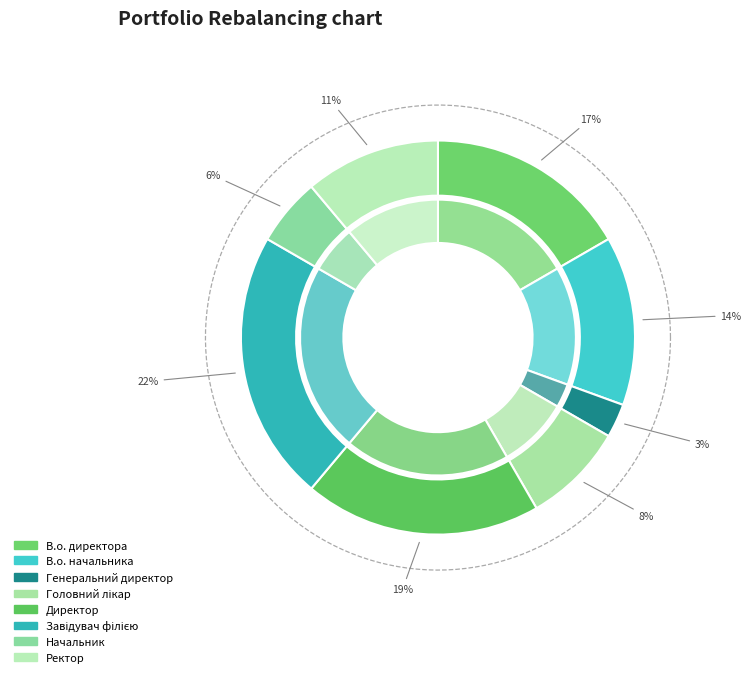

How many segments does this pie chart have?

8